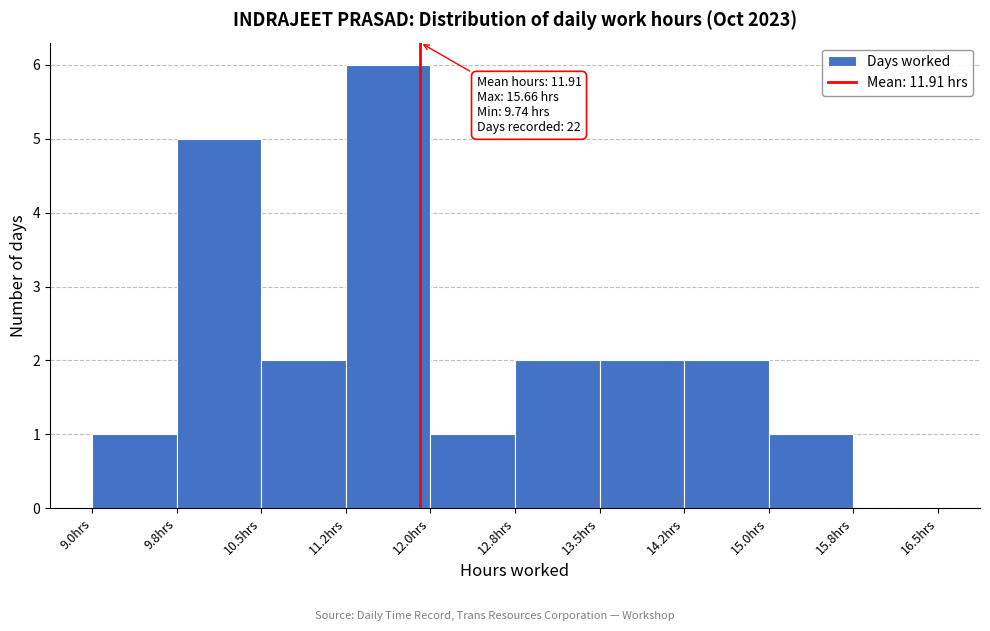

Over which range of the x-axis is the bar tallest?

11.25 to 12.00